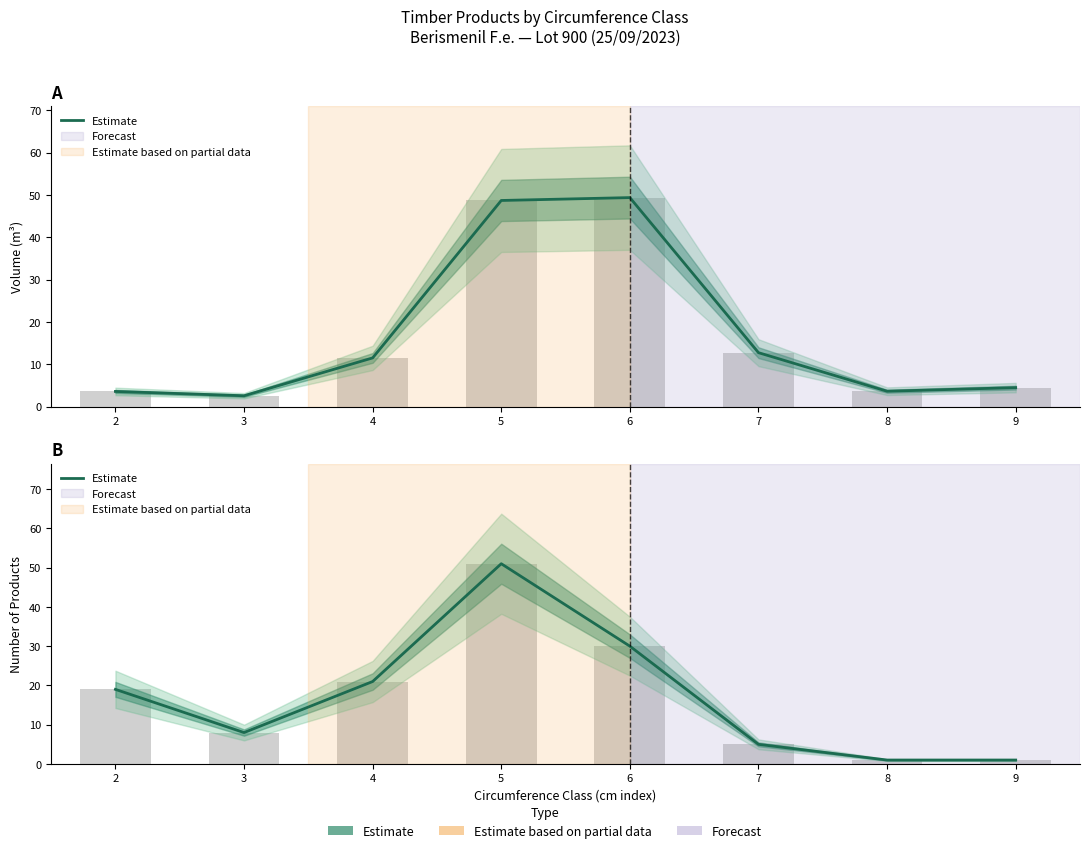

What is the value of the 1st bar from the left?

19